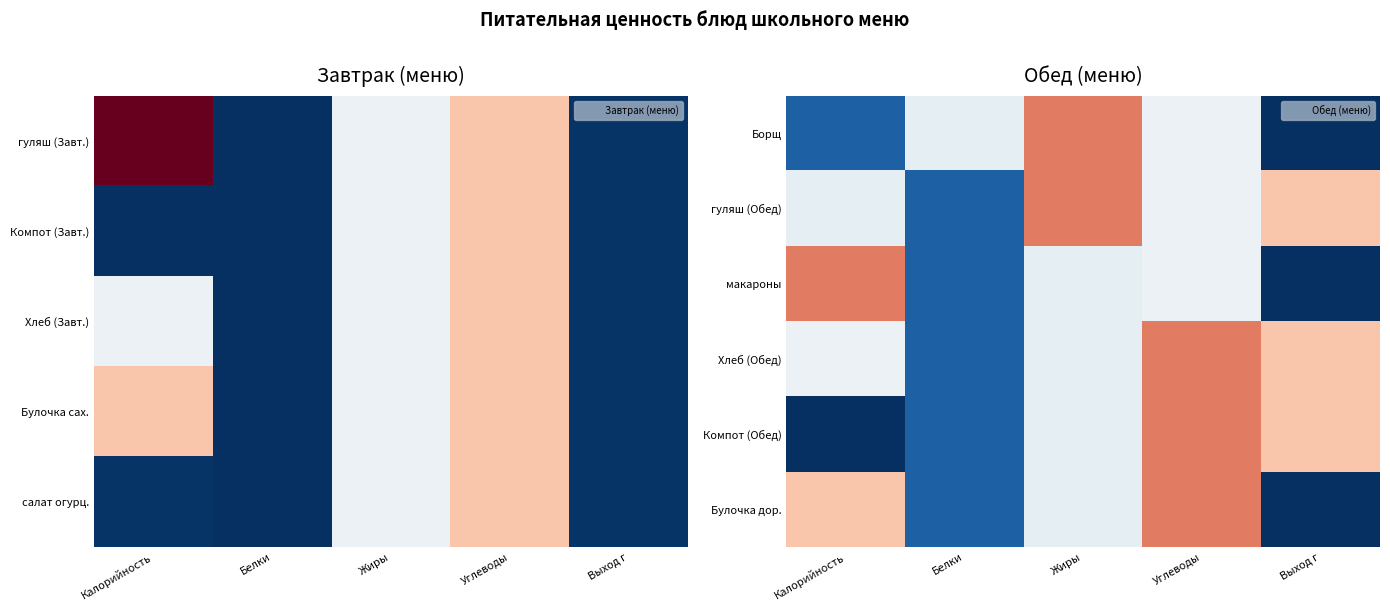

At which label does гуляш (Обед) first exceed 188?

Жиры